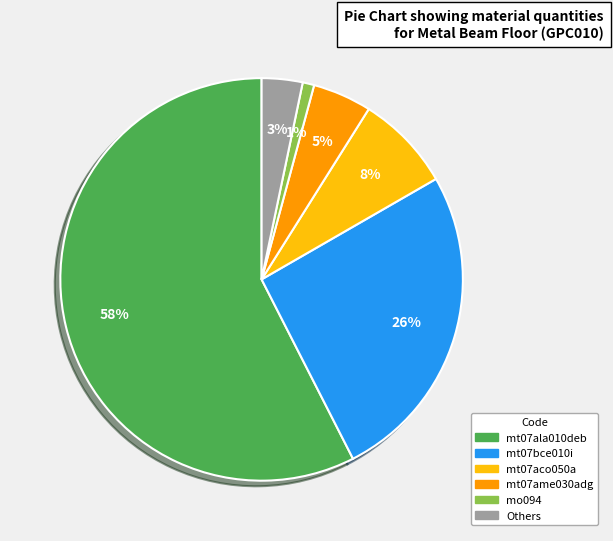

To the nearest percent, what is the average slice percentage?

17%